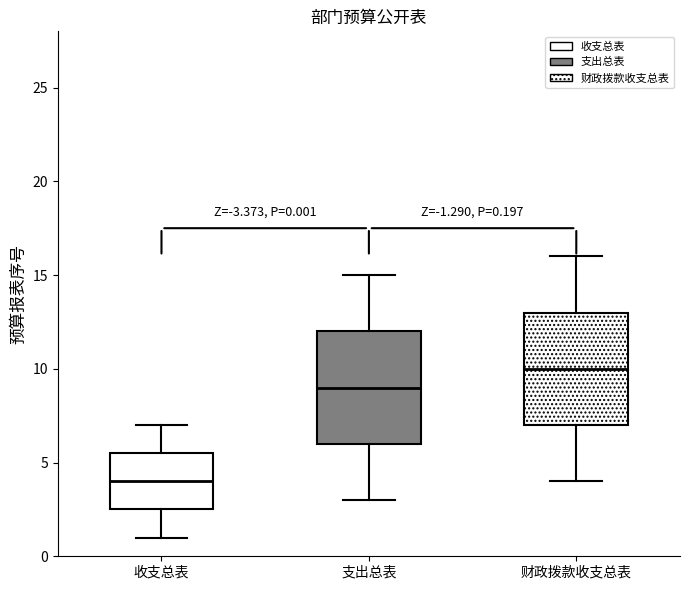

Which box has the lowest median line?

收支总表